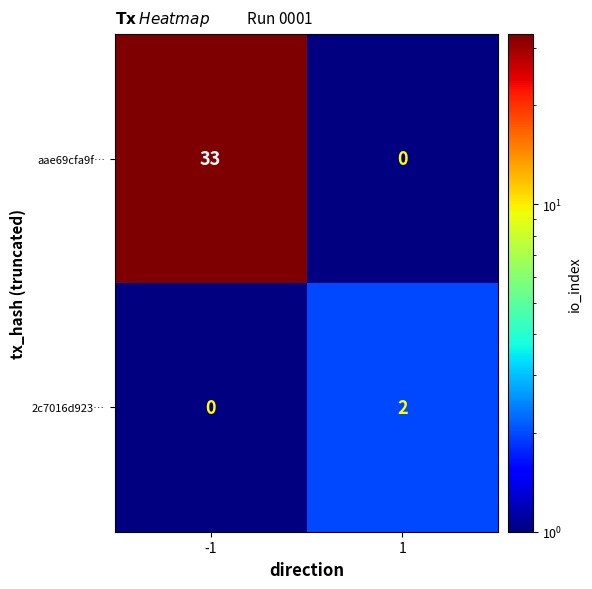

The 2c7016d923… series shows 3 at 1. True or false?

False